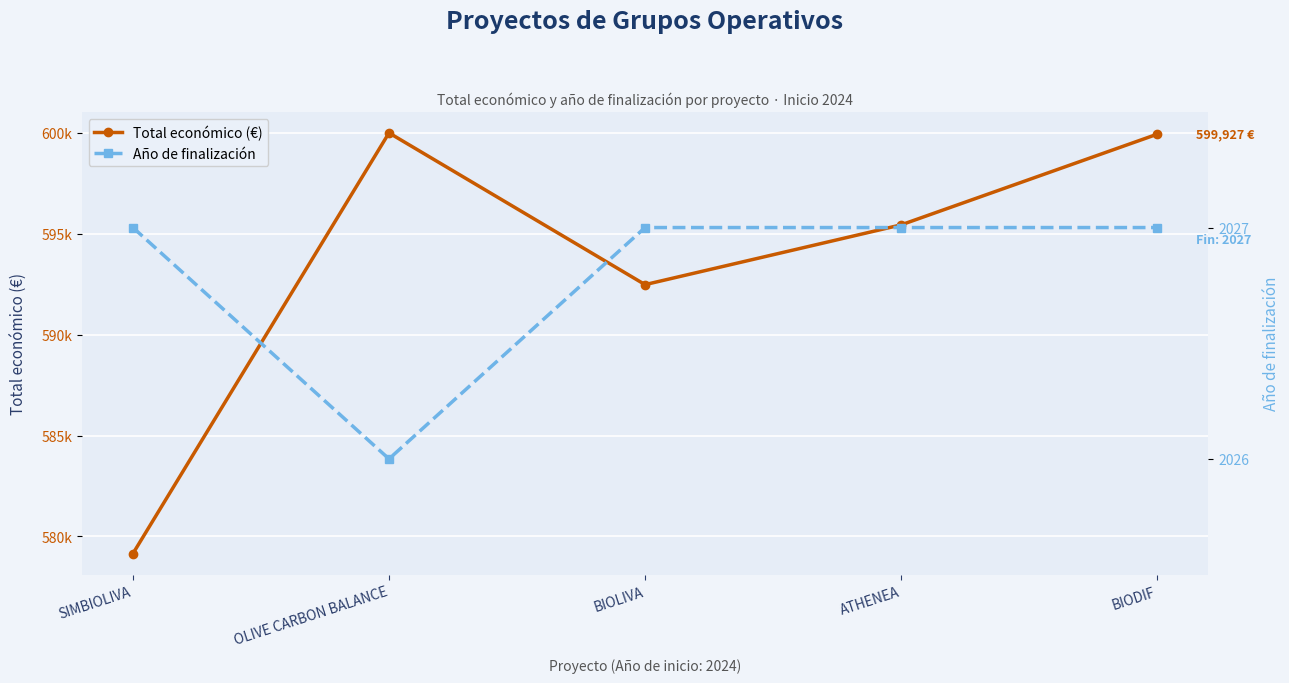

Where is Año de finalización nearest to the value 2026?

OLIVE CARBON BALANCE